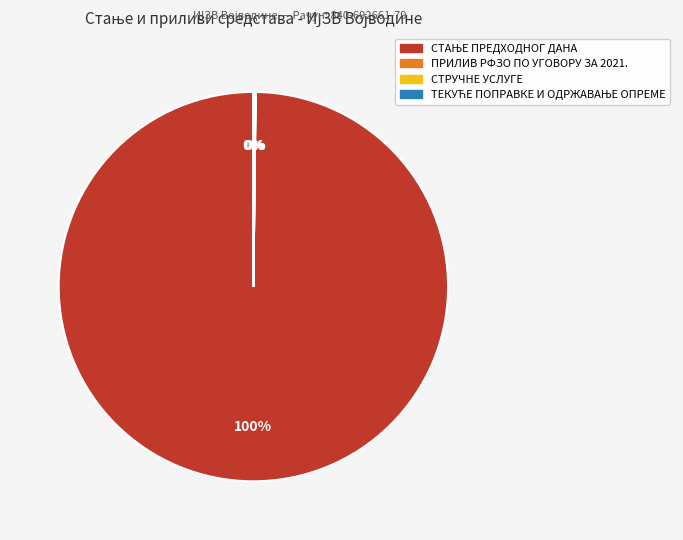

To the nearest percent, what is the average slice percentage?

25%